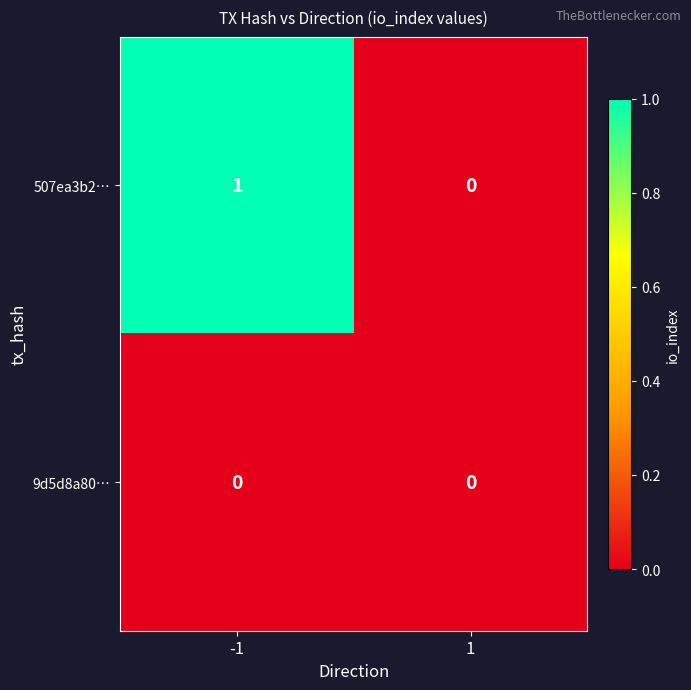

How many distinct data groups are displayed?

2